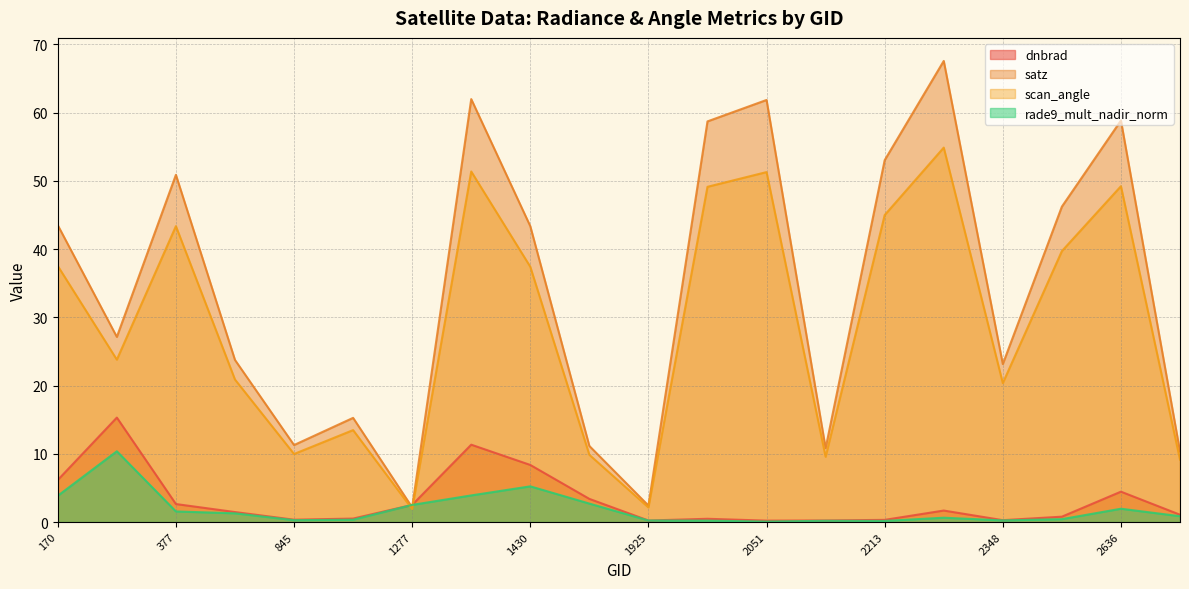

What is the greatest value displayed?

67.6